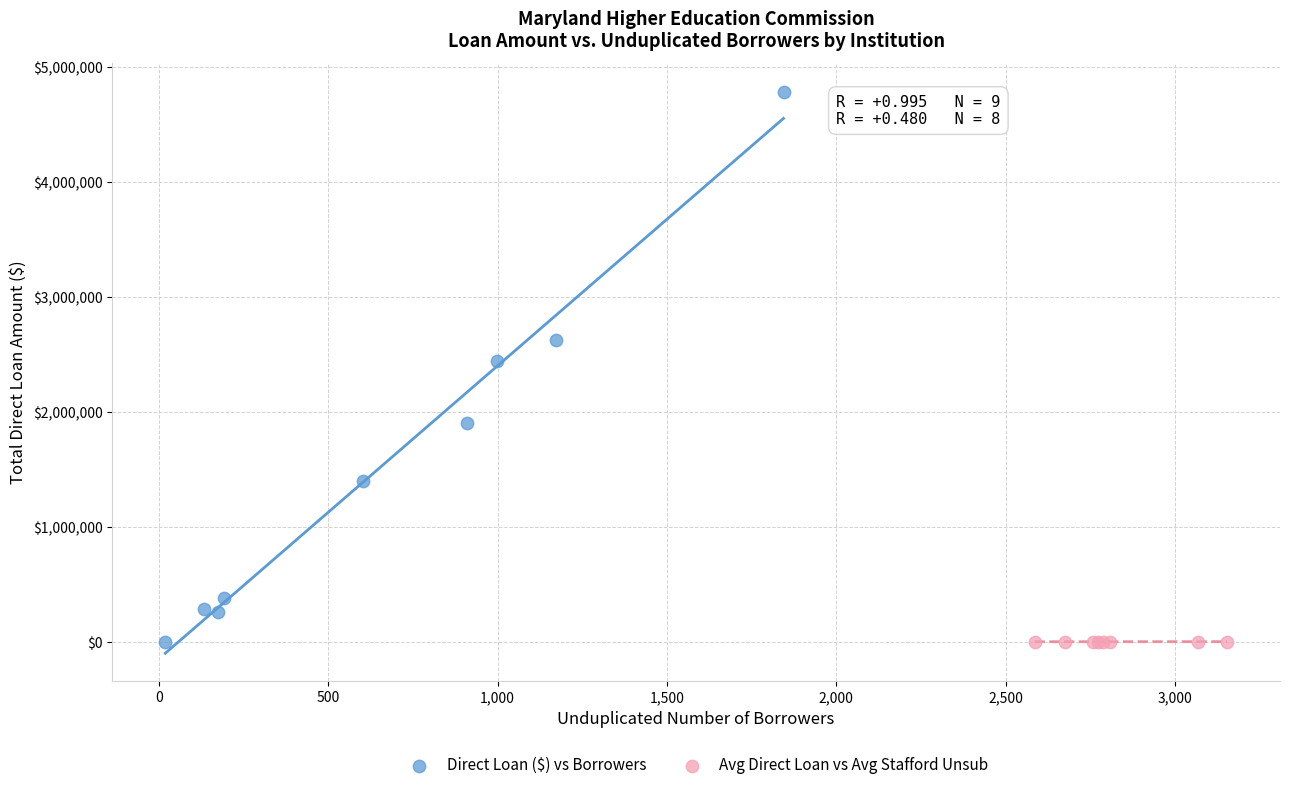

Which series has the widest spread of Y values?

Direct Loan ($) vs Borrowers